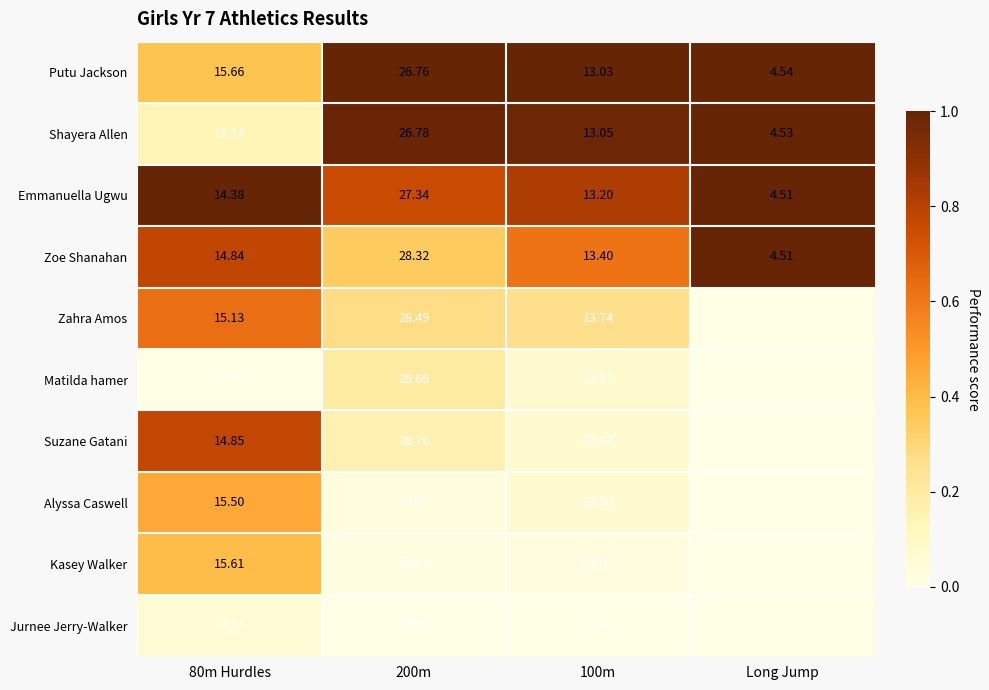

Rank the series at 80m Hurdles from highest to lowest value.

Matilda hamer, Jurnee Jerry-Walker, Shayera Allen, Putu Jackson, Kasey Walker, Alyssa Caswell, Zahra Amos, Suzane Gatani, Zoe Shanahan, Emmanuella Ugwu